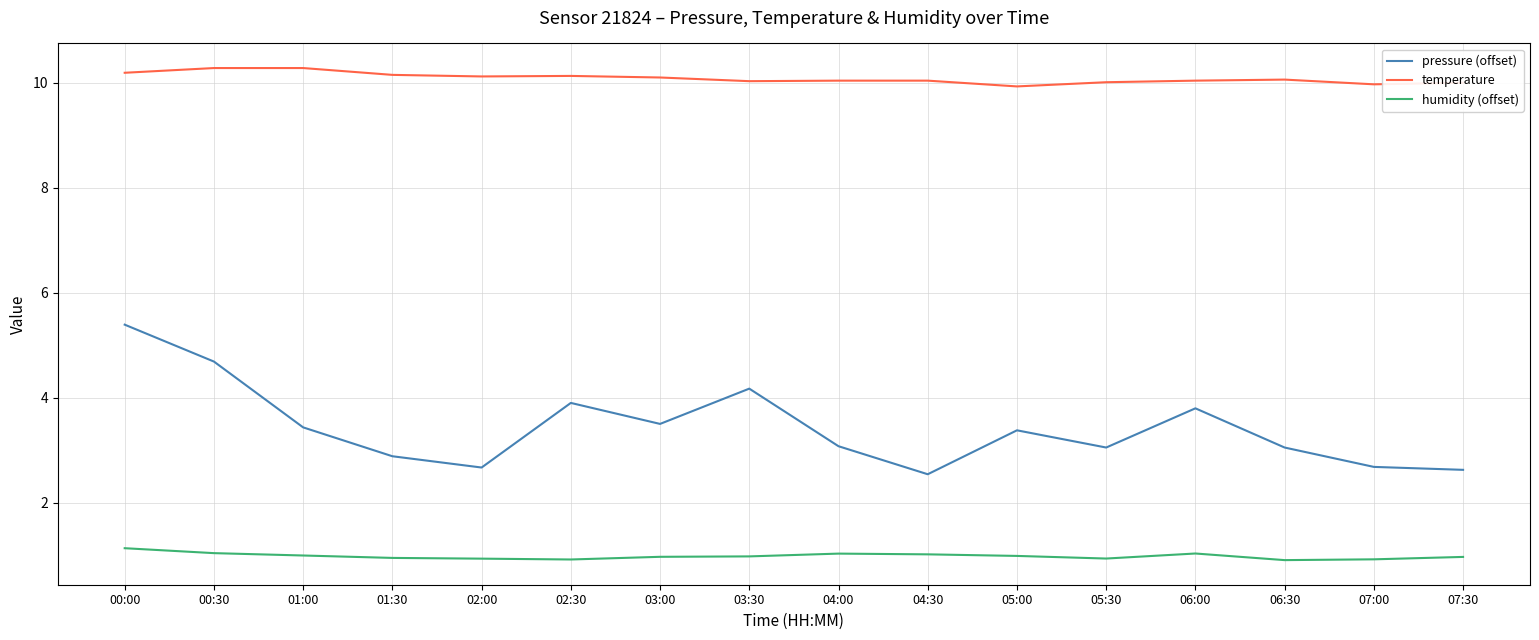

True or false: temperature and pressure (offset) cross at least once.

False